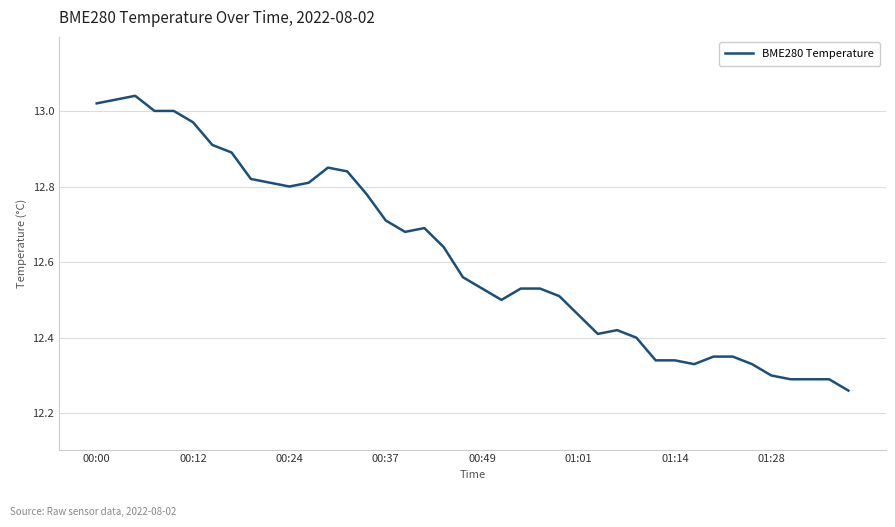

What is the difference between the maximum and minimum values?

0.8